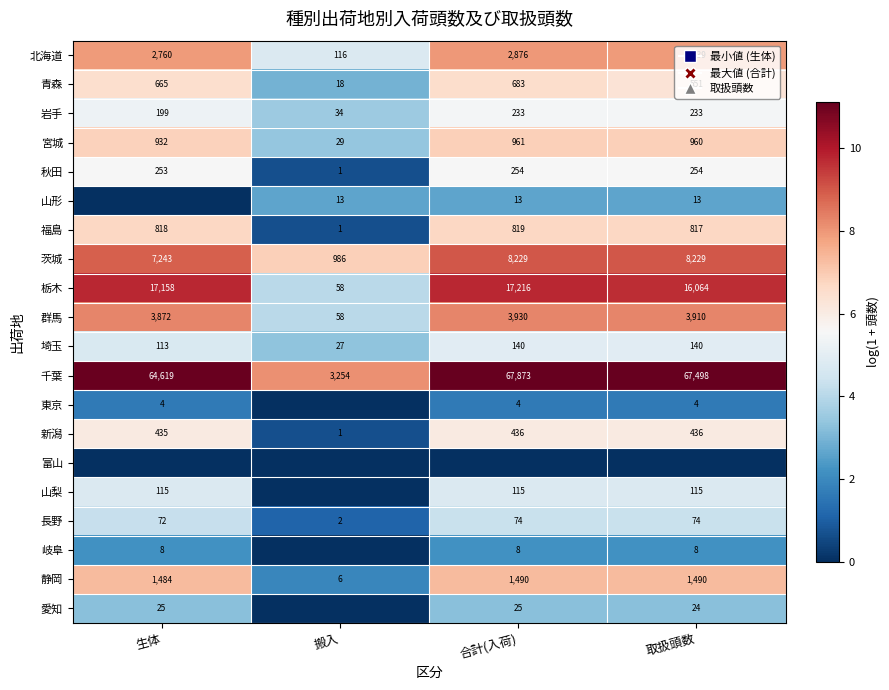

At which label is 埼玉 closest to 83?

生体